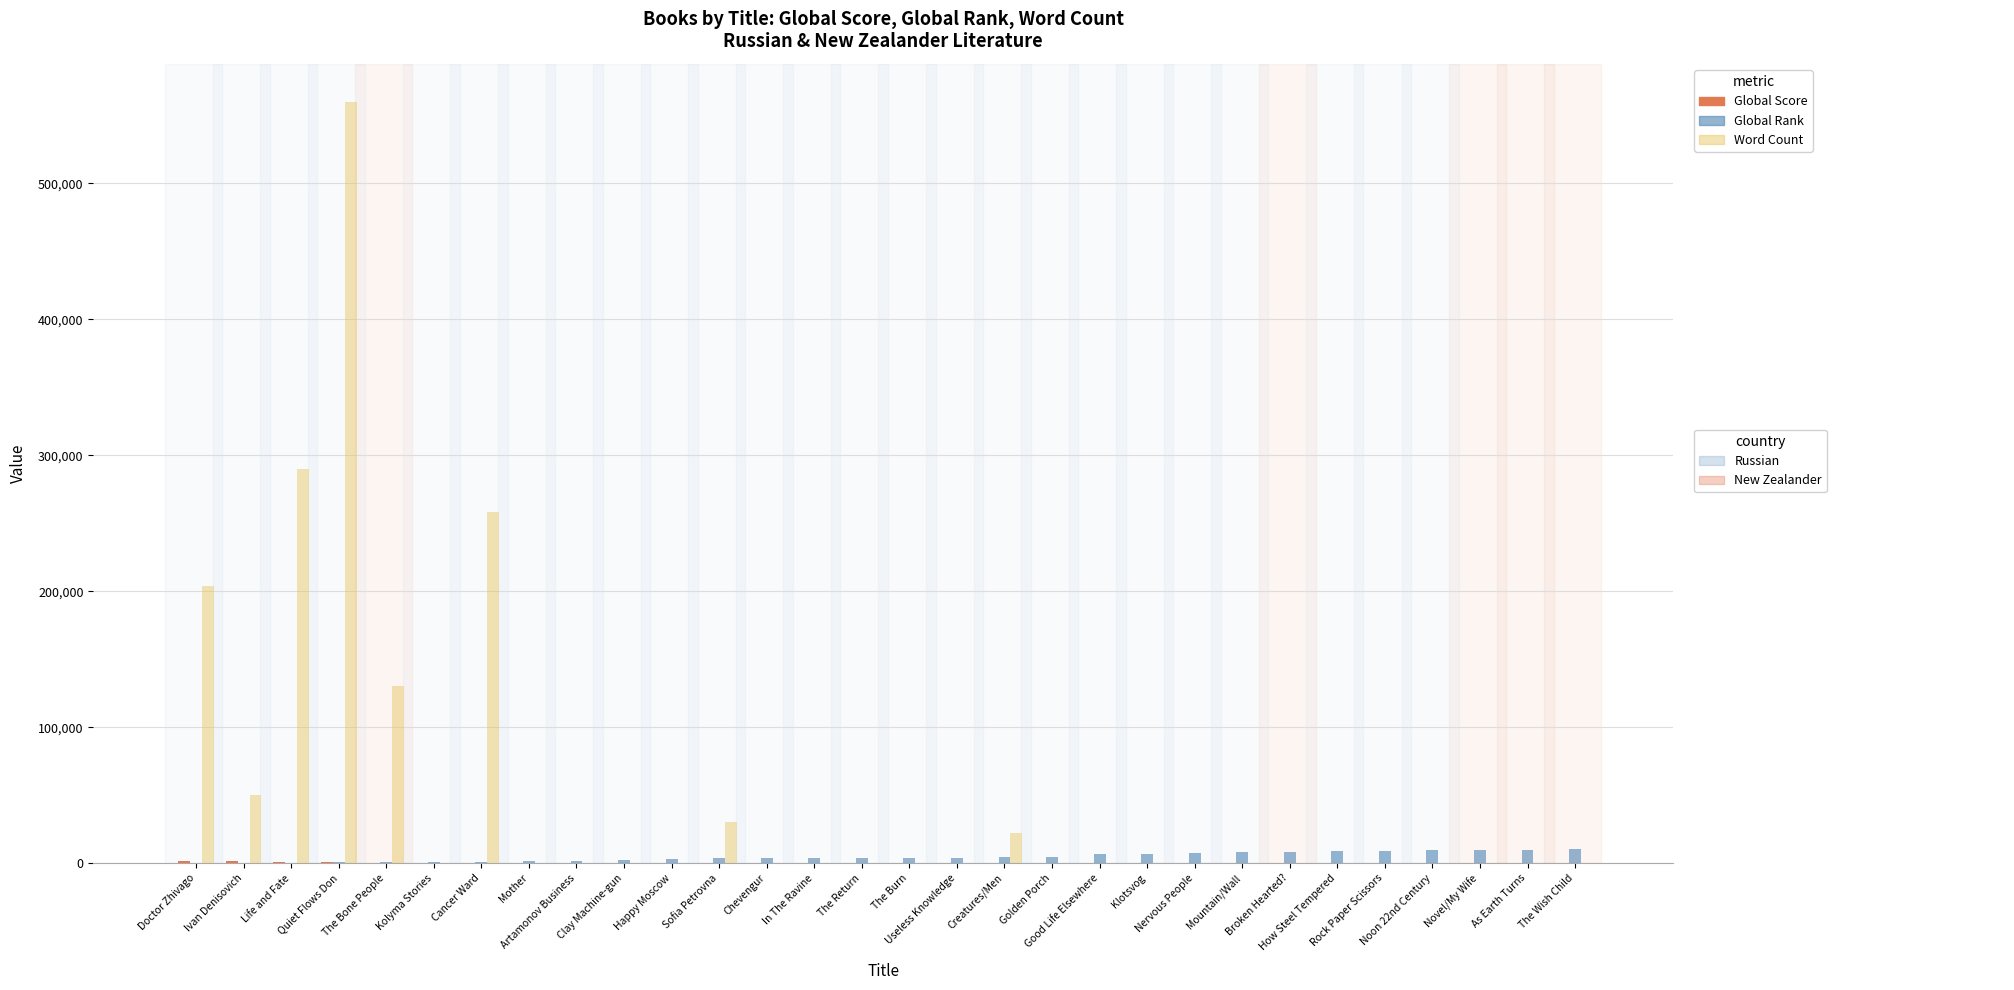

What is the maximum value shown in the chart?

560000